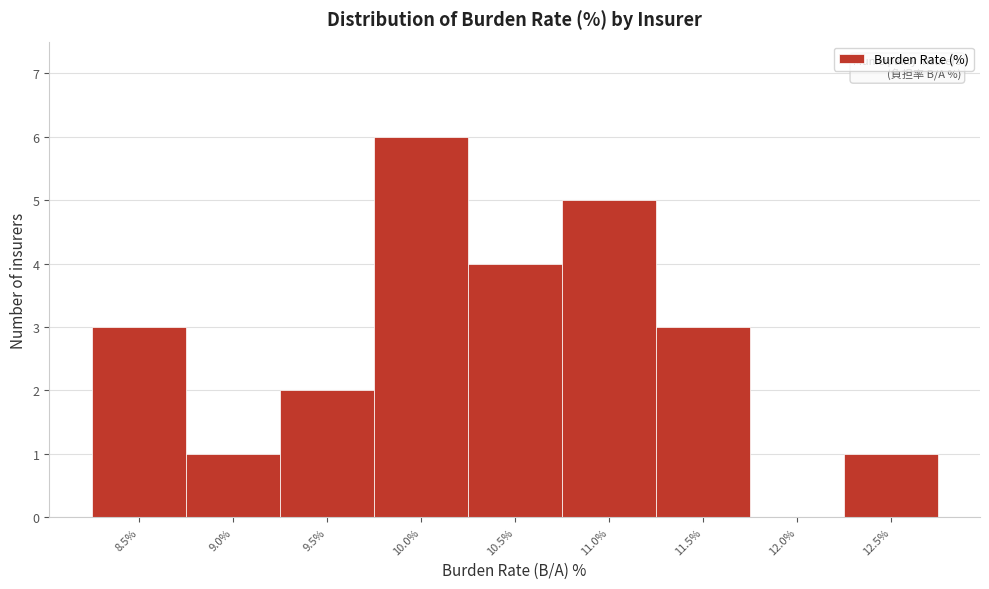

Reading right to left, transcribe all the data shown in this chart.

12.5%=1	12.0%=0	11.5%=3	11.0%=5	10.5%=4	10.0%=6	9.5%=2	9.0%=1	8.5%=3